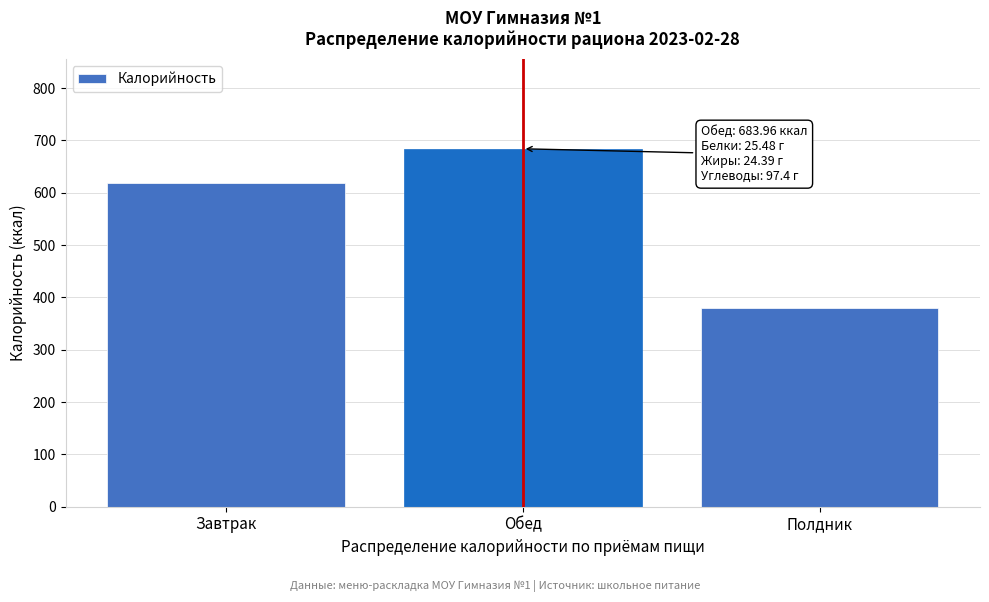

Reading left to right, what are all the values shown in this chart?

618.9	684.0	380.2